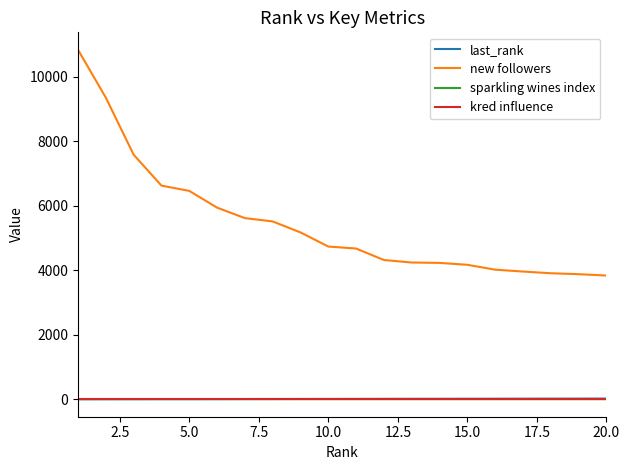

True or false: new followers and last_rank intersect in this chart.

False